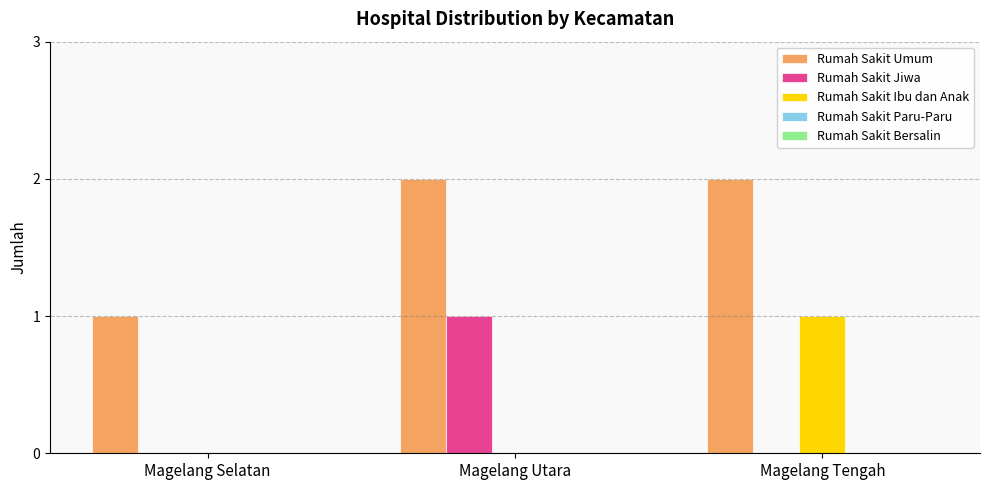

The value of Rumah Sakit Umum at Magelang Tengah is 1. True or false?

False